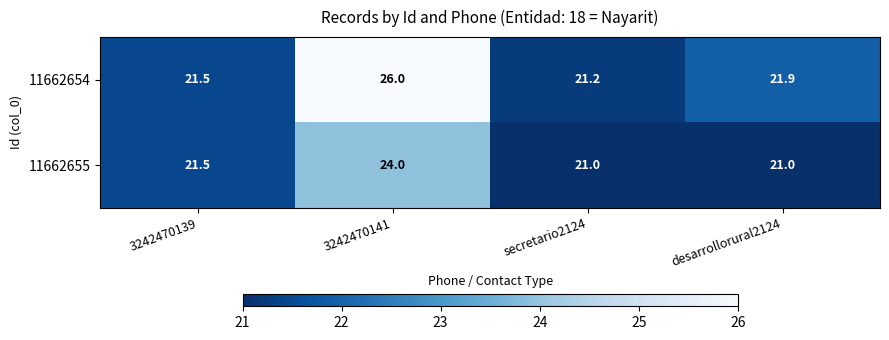

What is the maximum value shown in the chart?

26.0